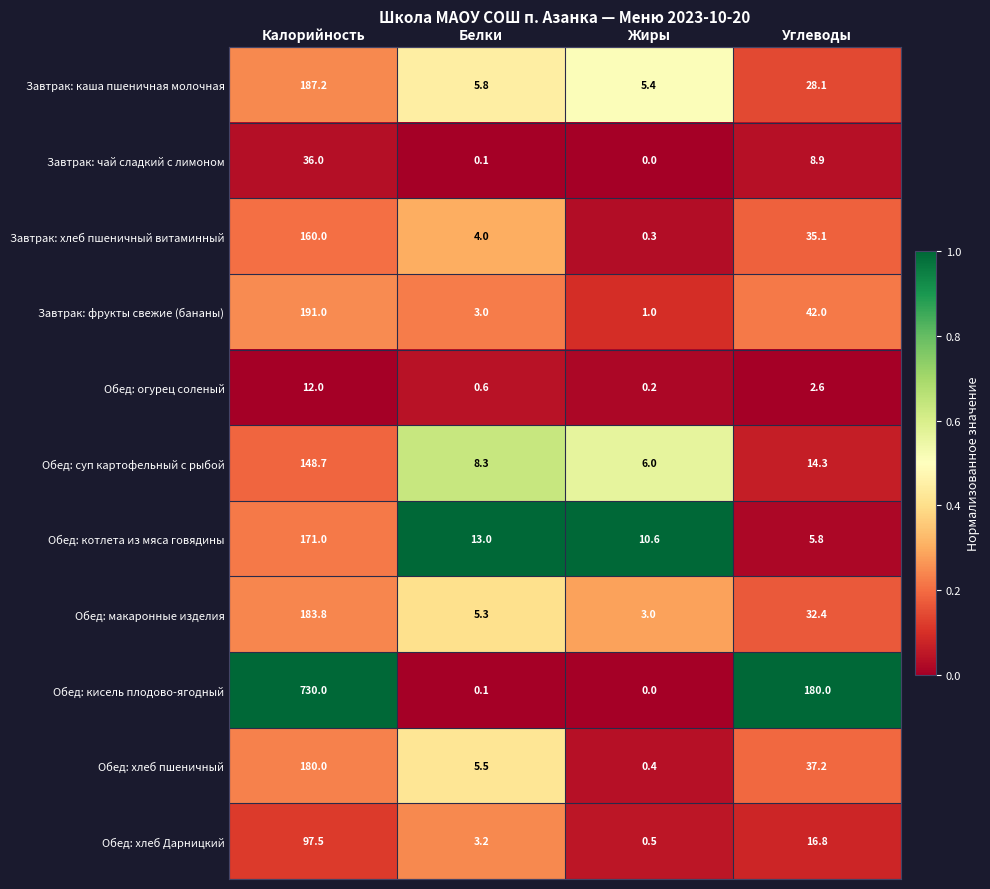

Which label corresponds to the largest value in the chart?

Калорийность